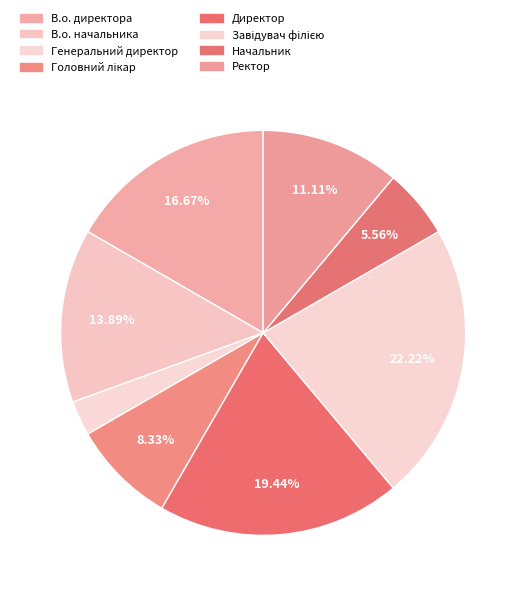

Combined, what portion of the pie is Завідувач філією and Головний лікар?

30.6%